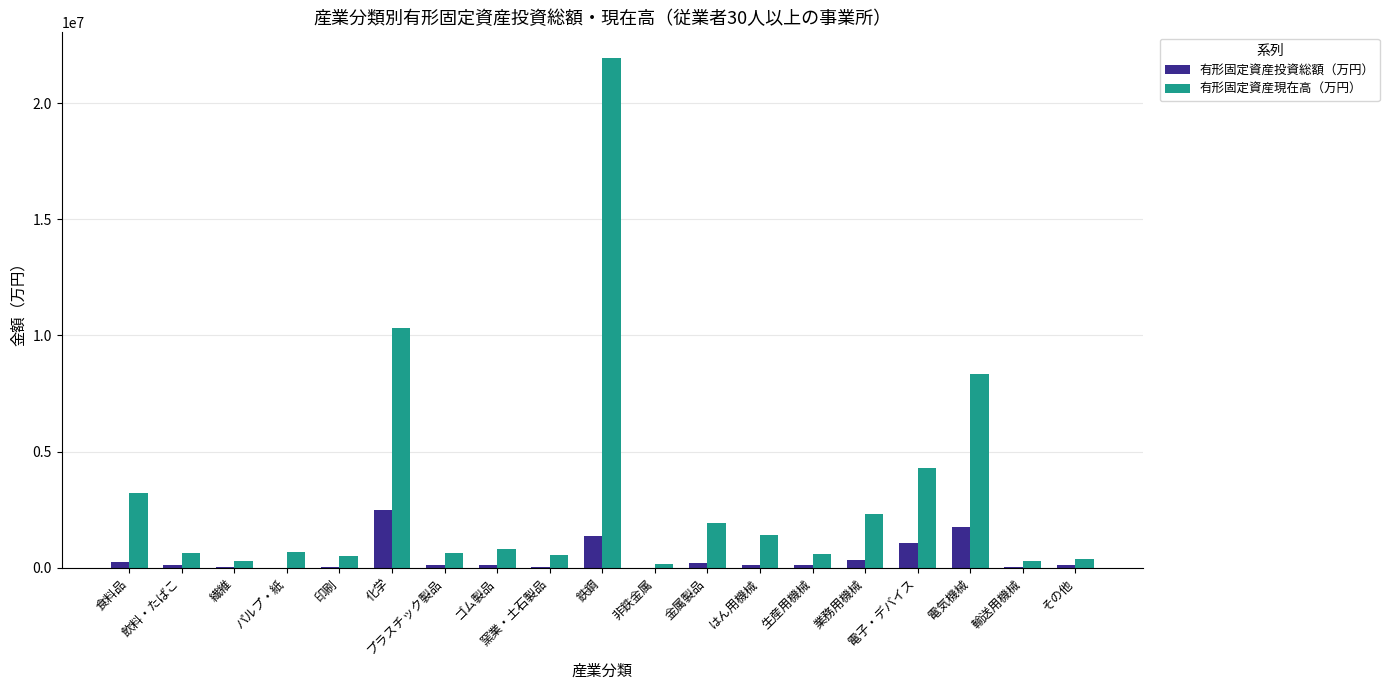

Where is 有形固定資産現在高（万円） nearest to the value 11061338?

化学